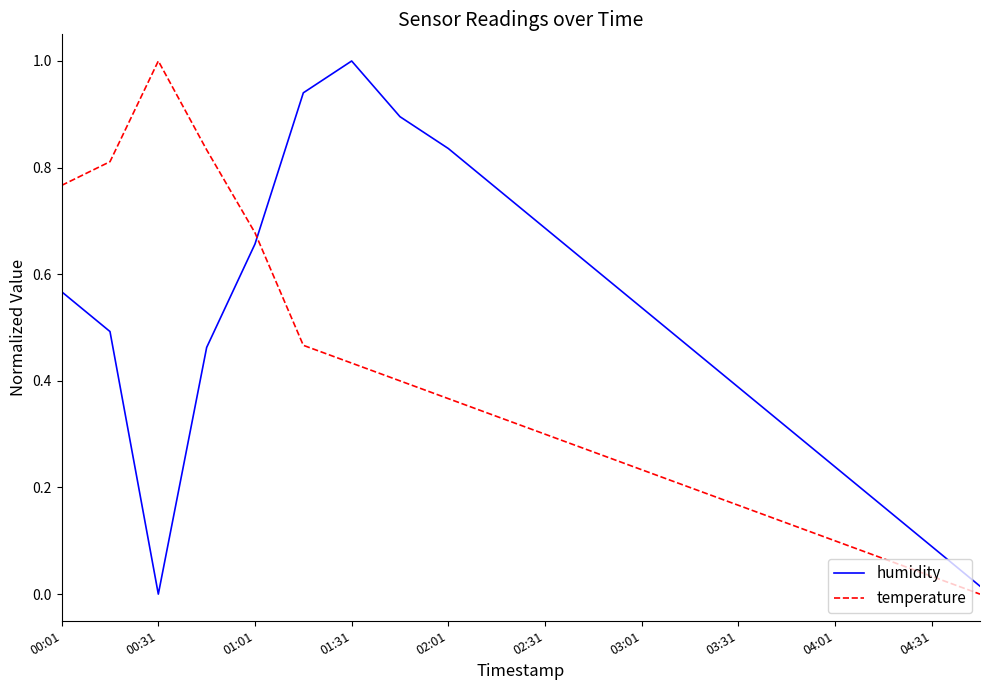

What is the difference between the maximum and minimum values in the temperature series?

1.0